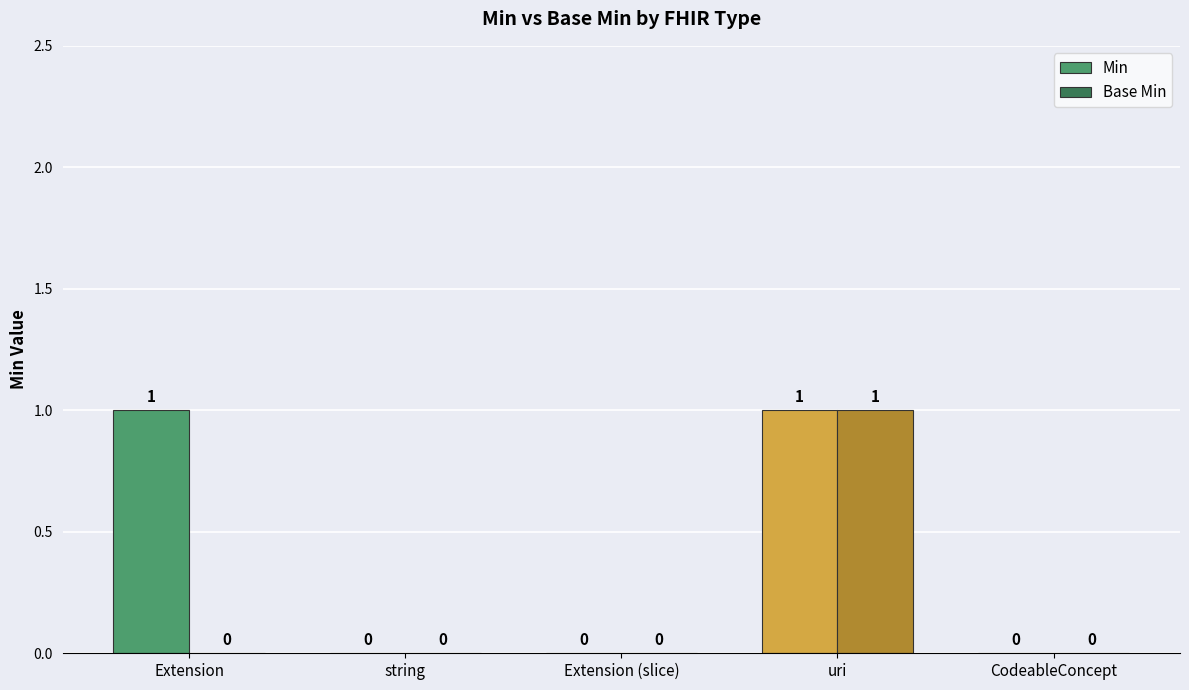

Reading right to left, what are all the values shown in this chart?

Min: 0	1	0	0	1
Base Min: 0	1	0	0	0